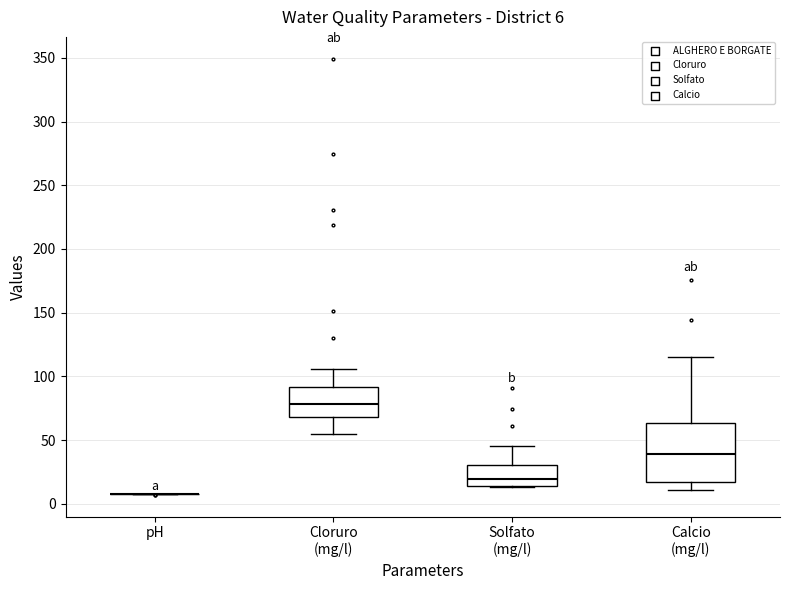

Comparing the boxes themselves (not the whiskers), which one is the tallest?

Calcio (mg/l)